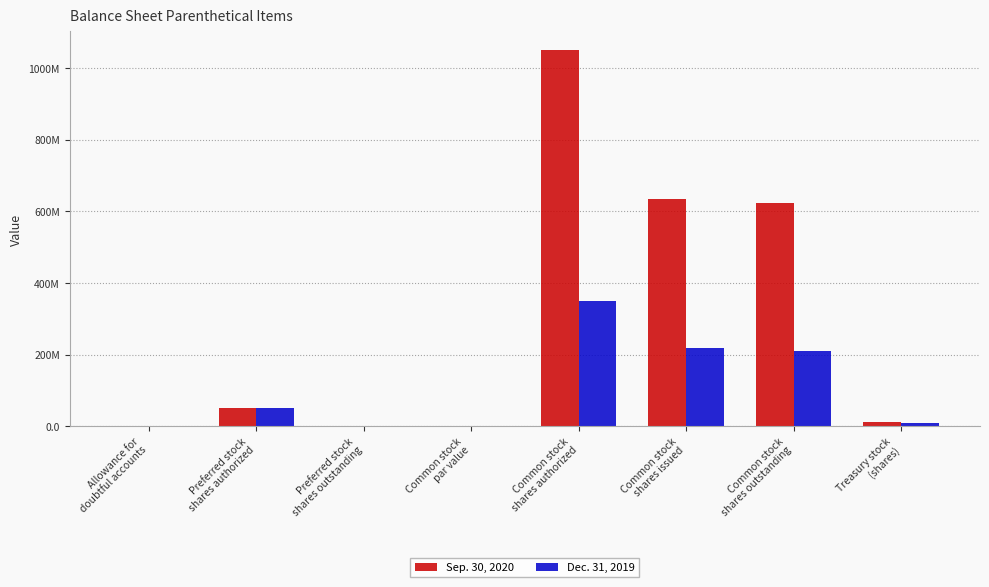

Rank the series by their maximum value, from highest to lowest.

Sep. 30, 2020, Dec. 31, 2019